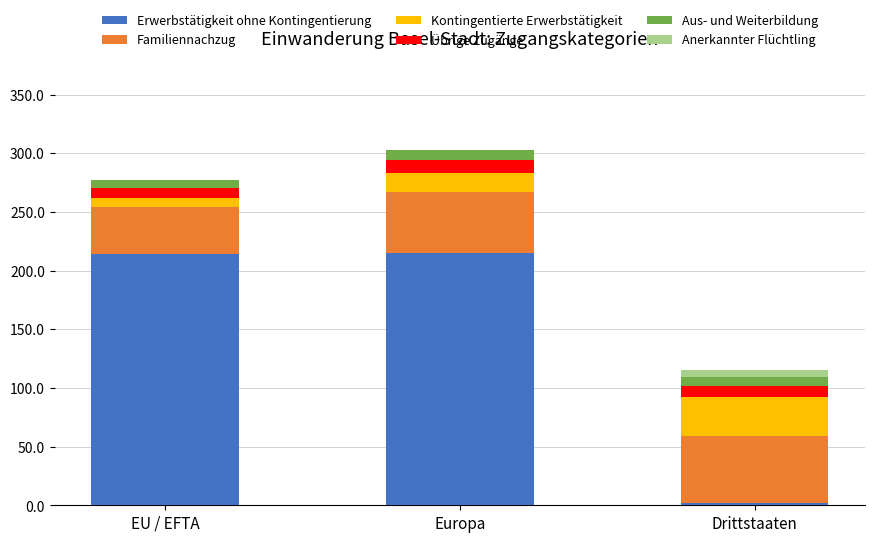

What is the sum of all Erwerbstätigkeit ohne Kontingentierung values?

431